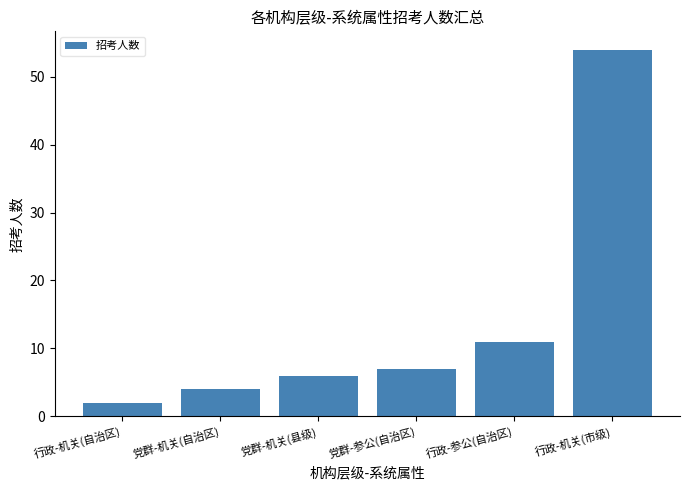

What is the minimum value shown in the chart?

2